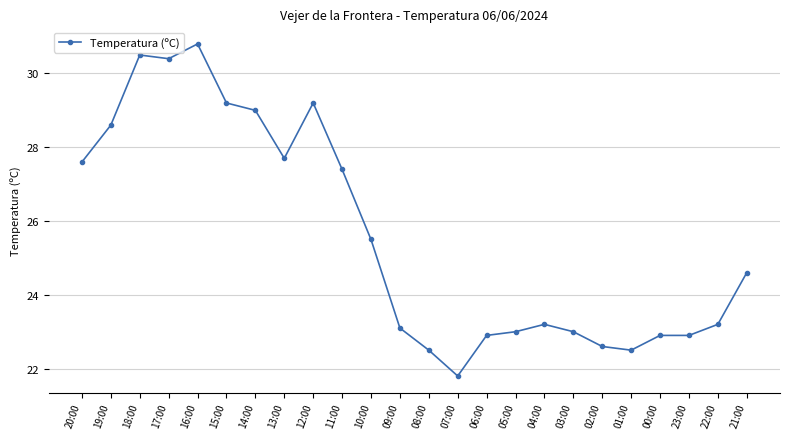

Between 06:00 and 16:00, which is larger?

16:00